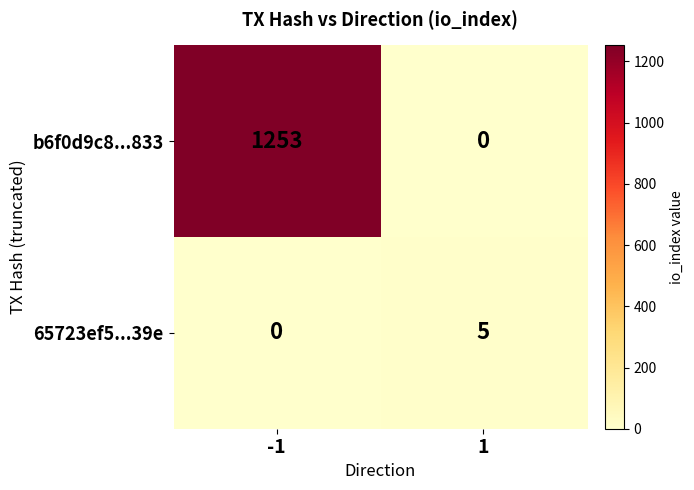

Which category has the highest value in the b6f0d9c8...833 series?

-1